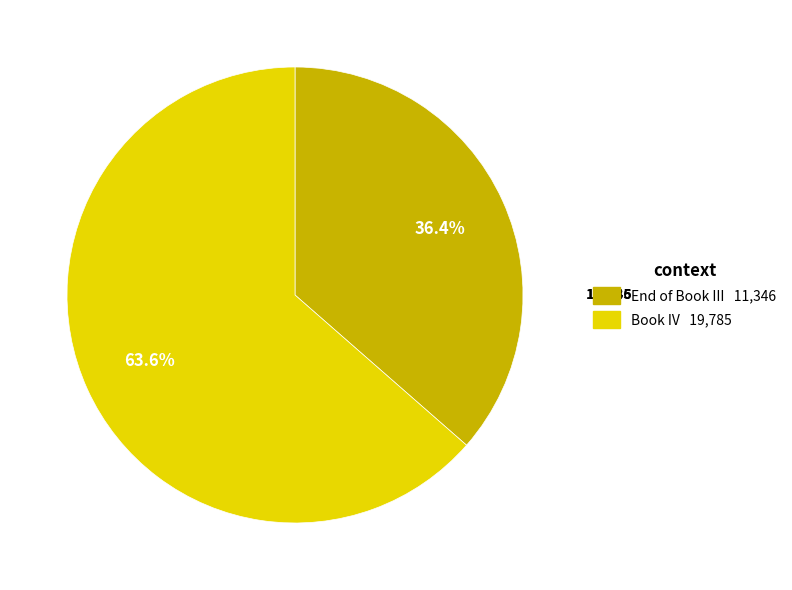

To the nearest percent, what percentage of the pie is Book IV?

64%